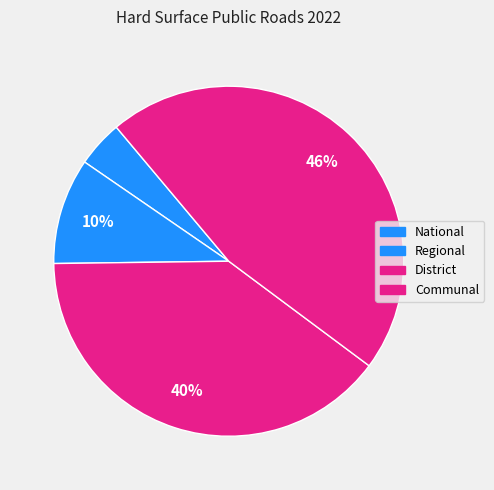

Count the number of slices in the pie.

4